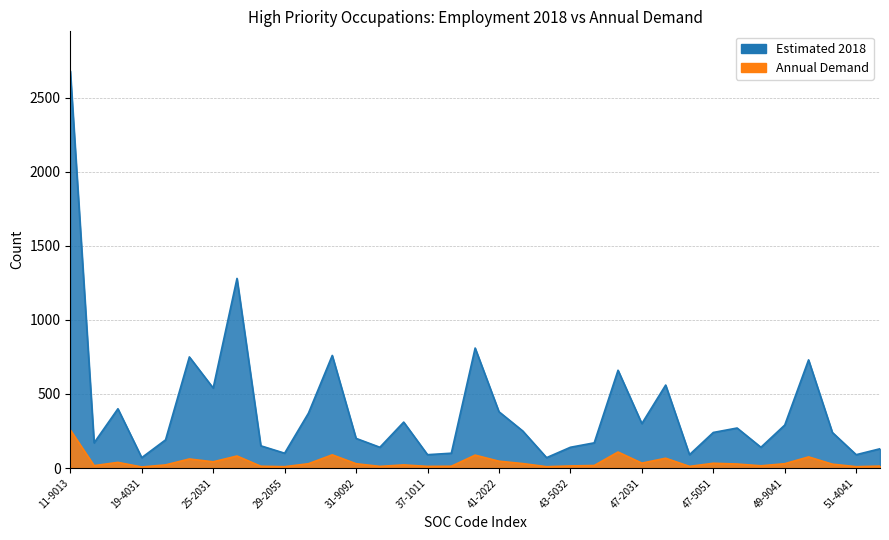

What is the difference between the maximum and minimum values in the Estimated 2018 series?

2610